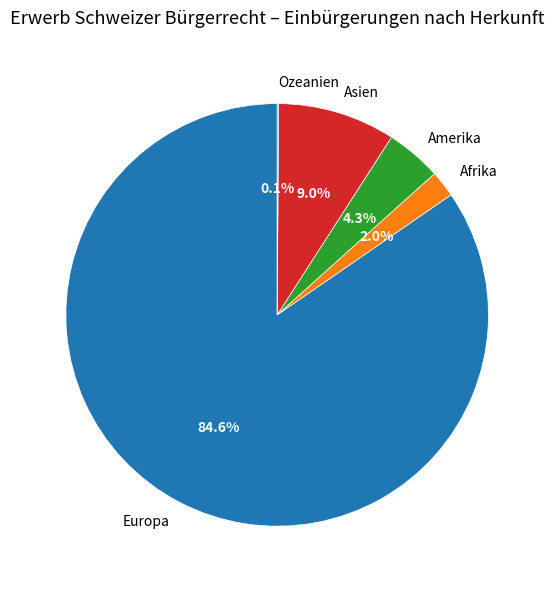

Between Europa and Amerika, which is larger?

Europa